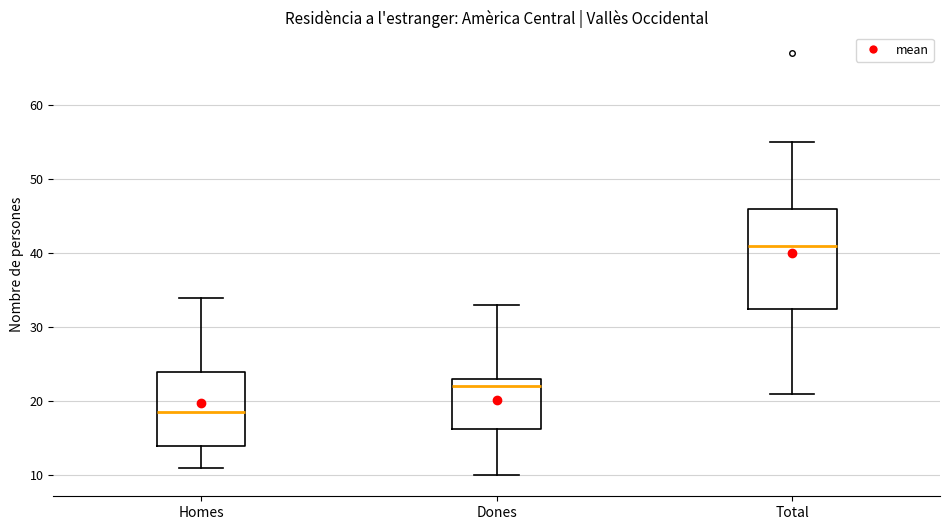

Comparing the boxes themselves (not the whiskers), which one is the tallest?

Total